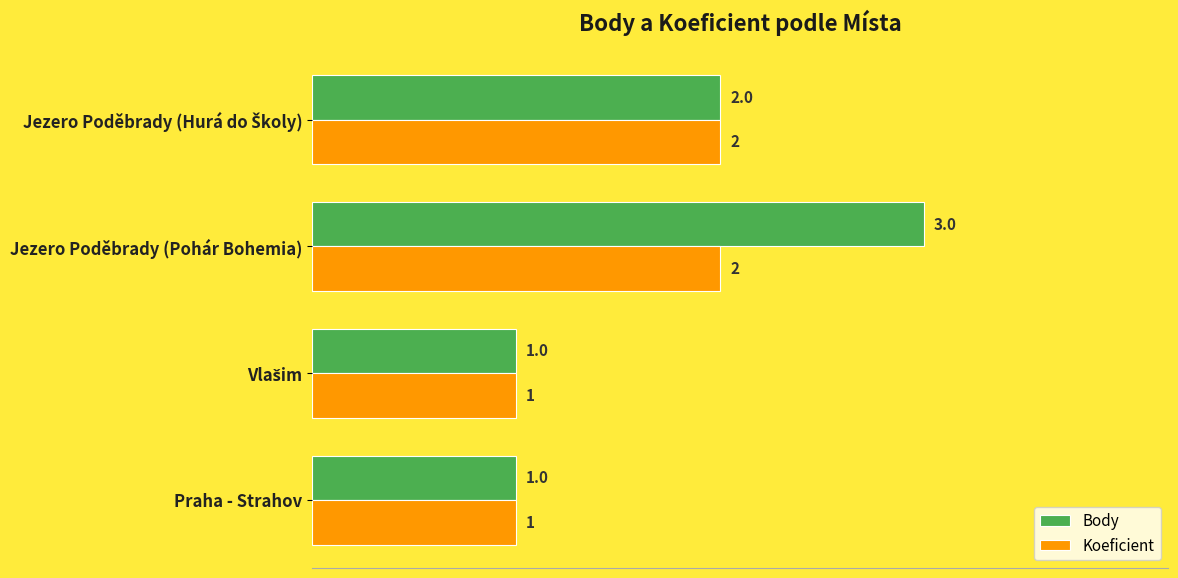

What are all the series names shown in the legend?

Body, Koeficient